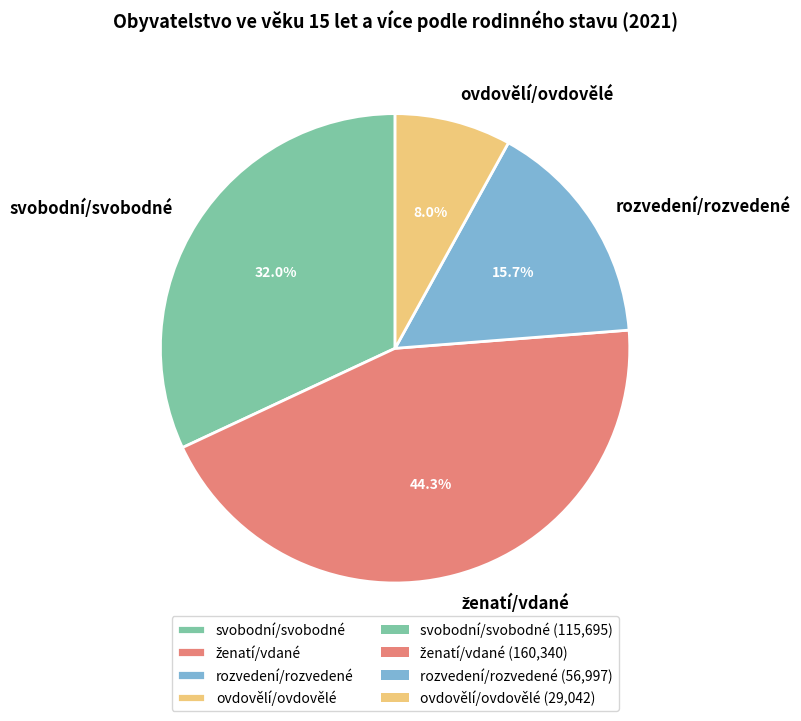

How much of the chart is everything except ovdovělí/ovdovělé?

92.0%